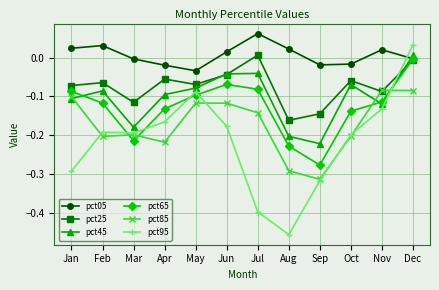

What is the difference between the maximum and second lowest values in the pct65 series?

0.2